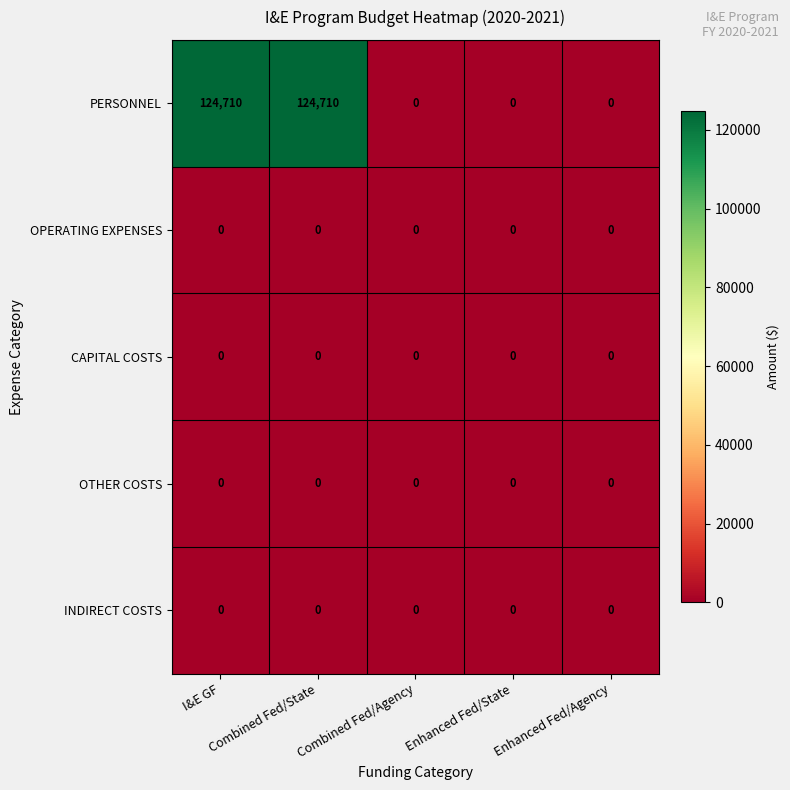

What is the sum of all PERSONNEL values?

249420